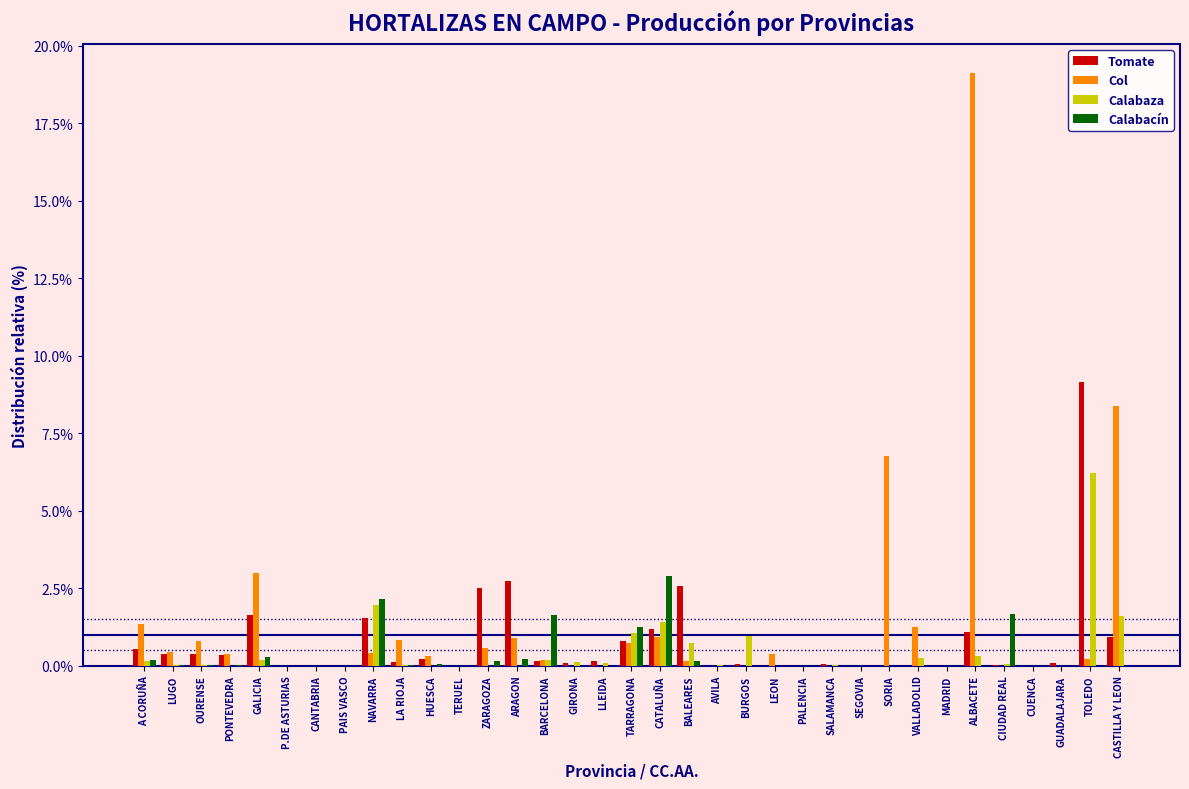

Is the value of Calabaza at SEGOVIA greater than the value of Tomate at TARRAGONA?

No